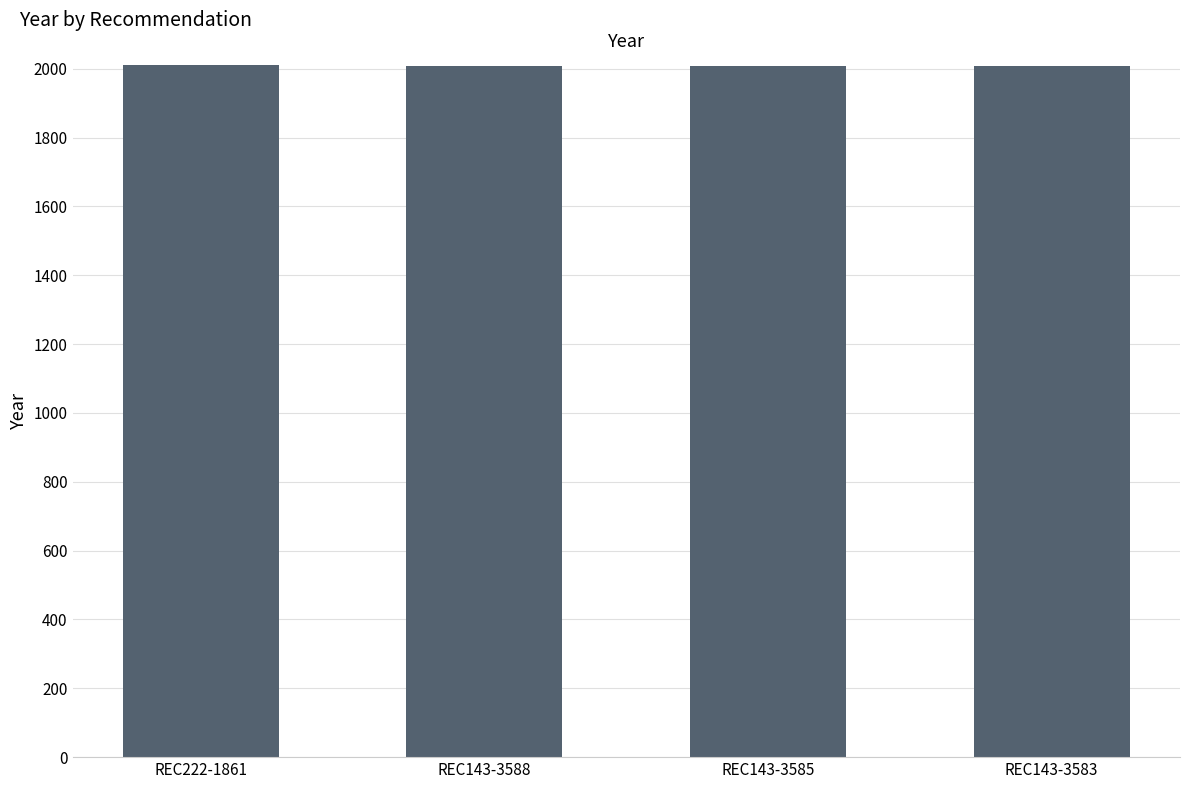

What is the maximum value shown in the chart?

2012